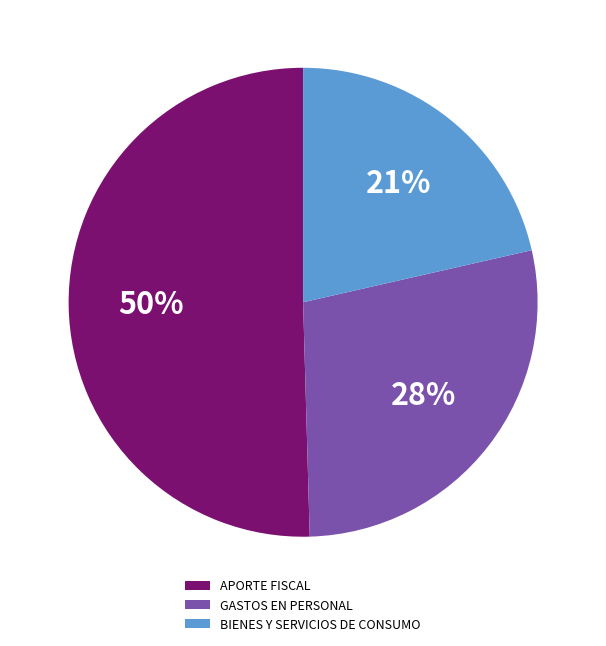

How many segments does this pie chart have?

3